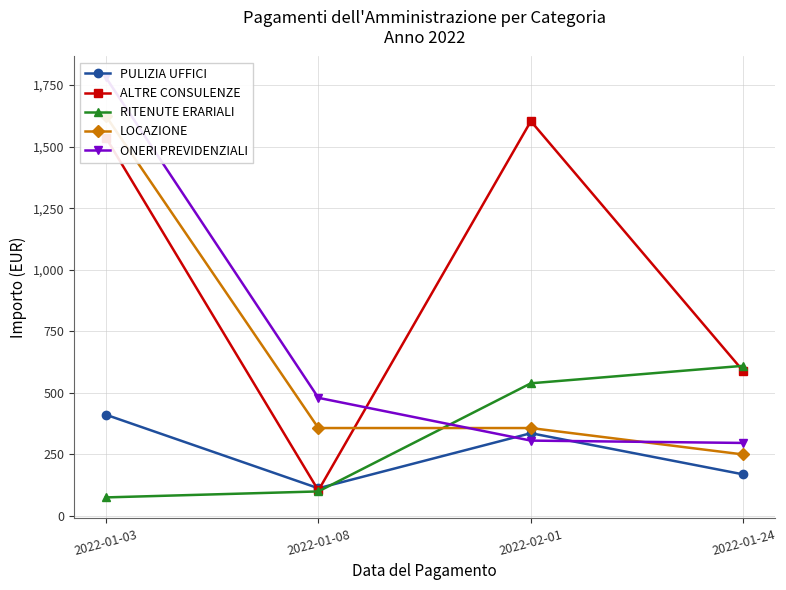

What is the sum of all ONERI PREVIDENZIALI values?

2863.8